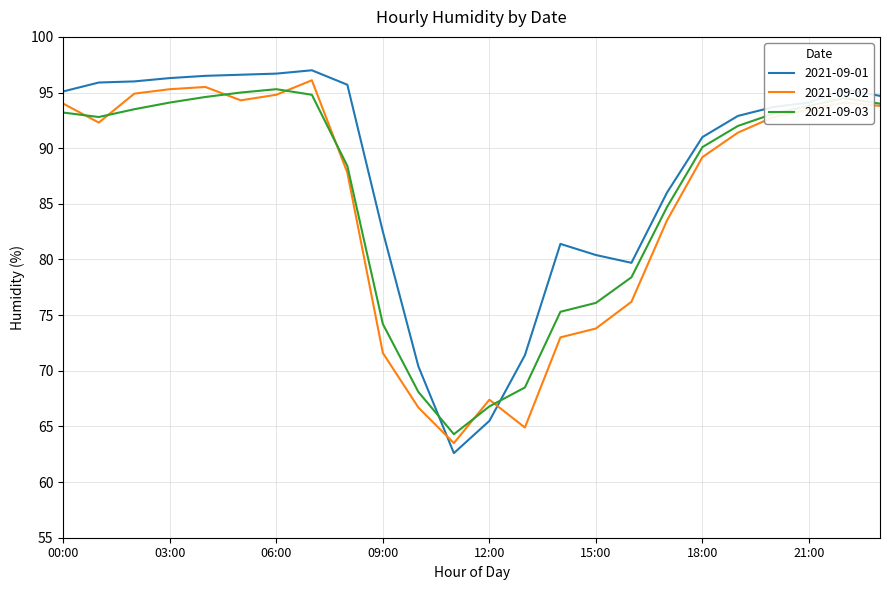

What is the maximum value shown in the chart?

97.0